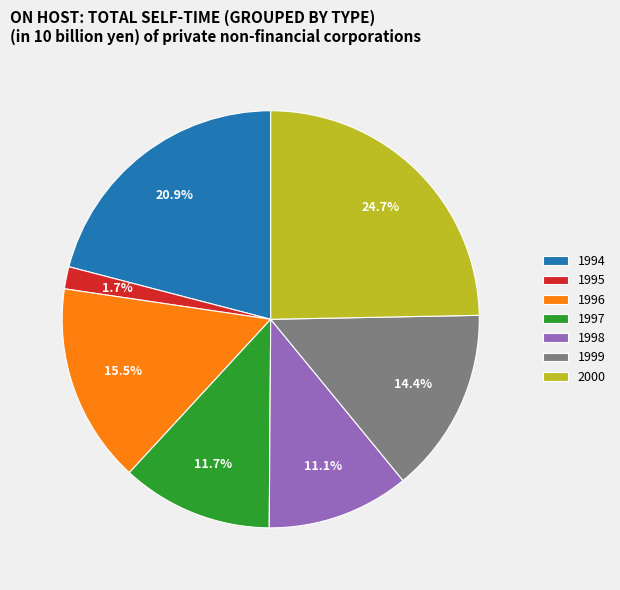

Is 2000 the majority of the pie?

No